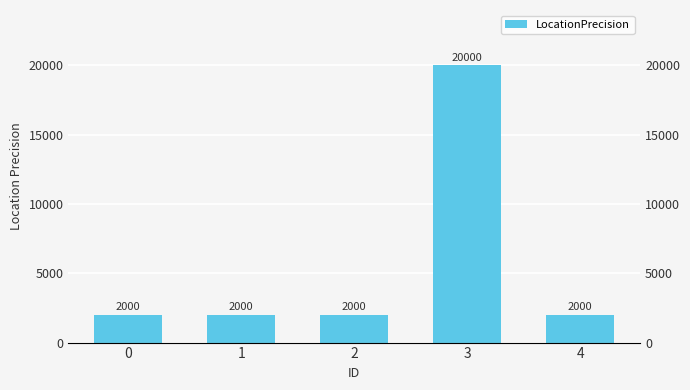

Reading left to right, extract all data points from this chart.

0=2000	1=2000	2=2000	3=20000	4=2000